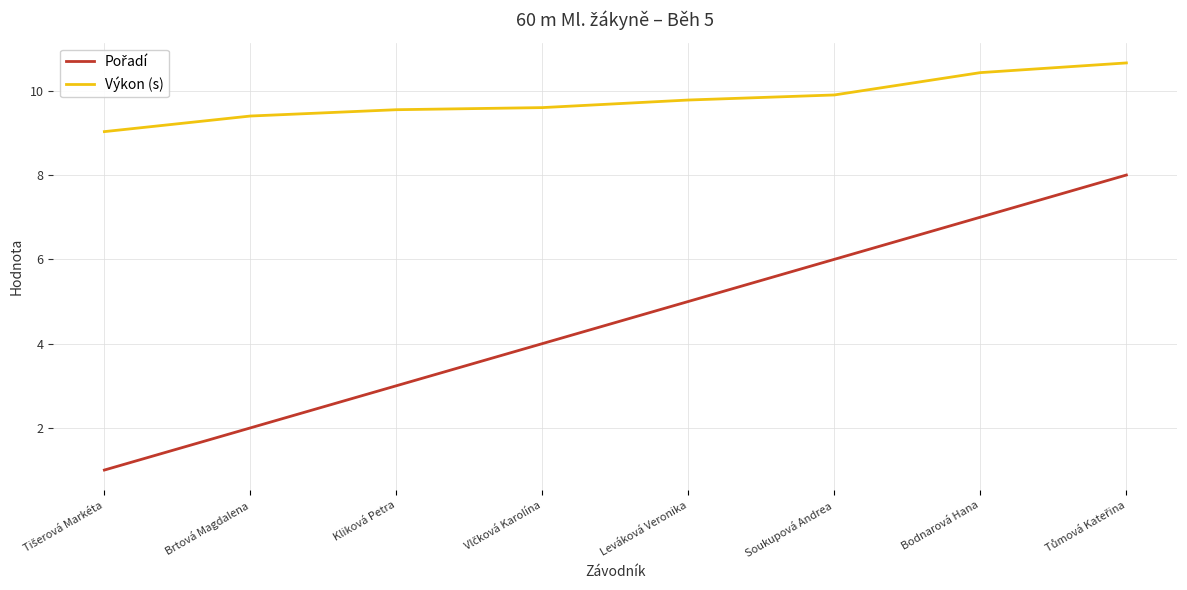

Which series has the largest total across all categories?

Výkon (s)